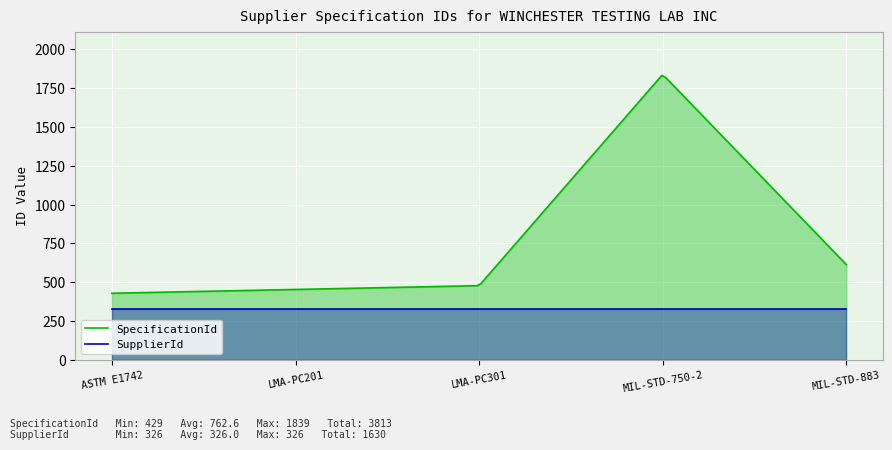

What are all the series names shown in the legend?

SpecificationId, SupplierId